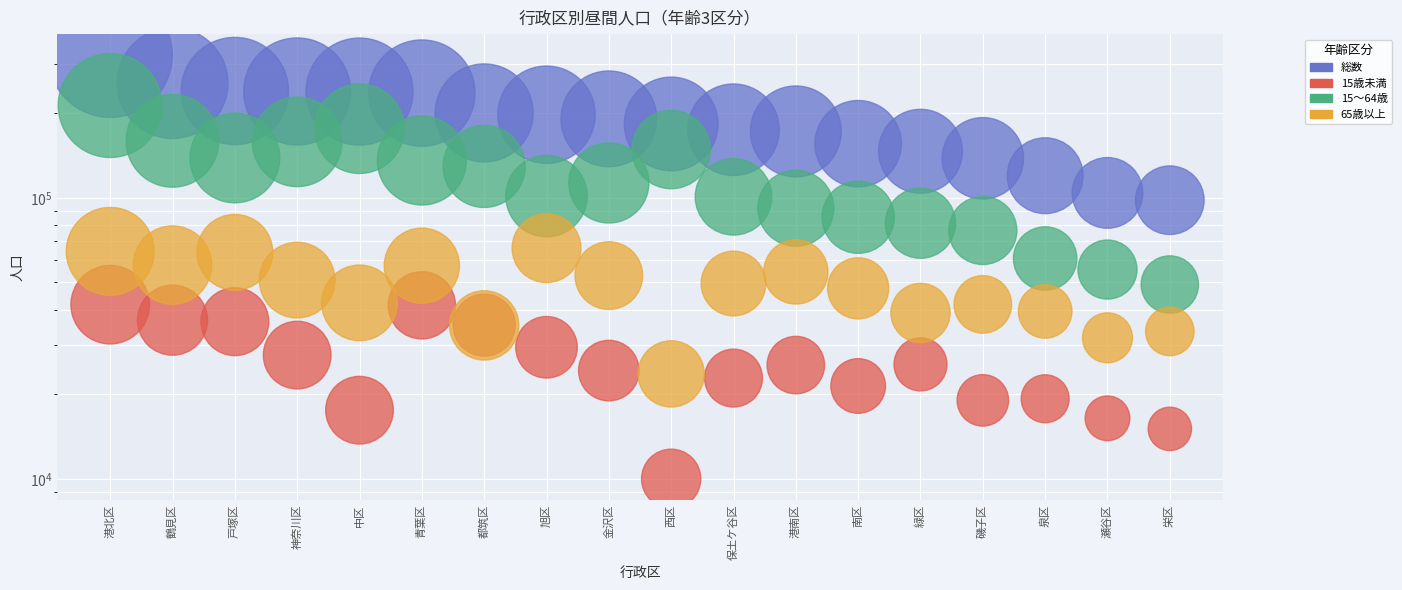

Which series reaches the maximum Y coordinate?

総数